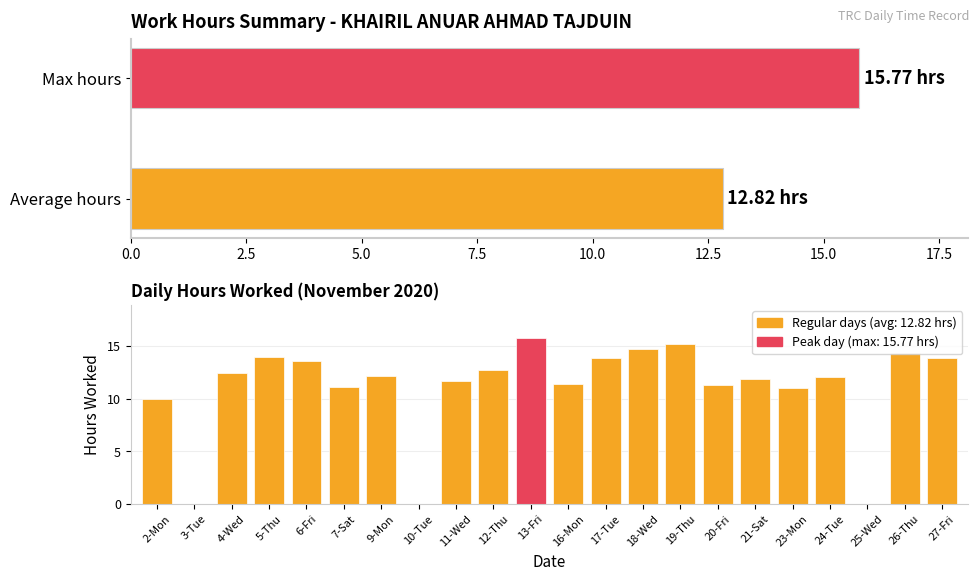

What is the difference between the second highest and second lowest values?

15.3